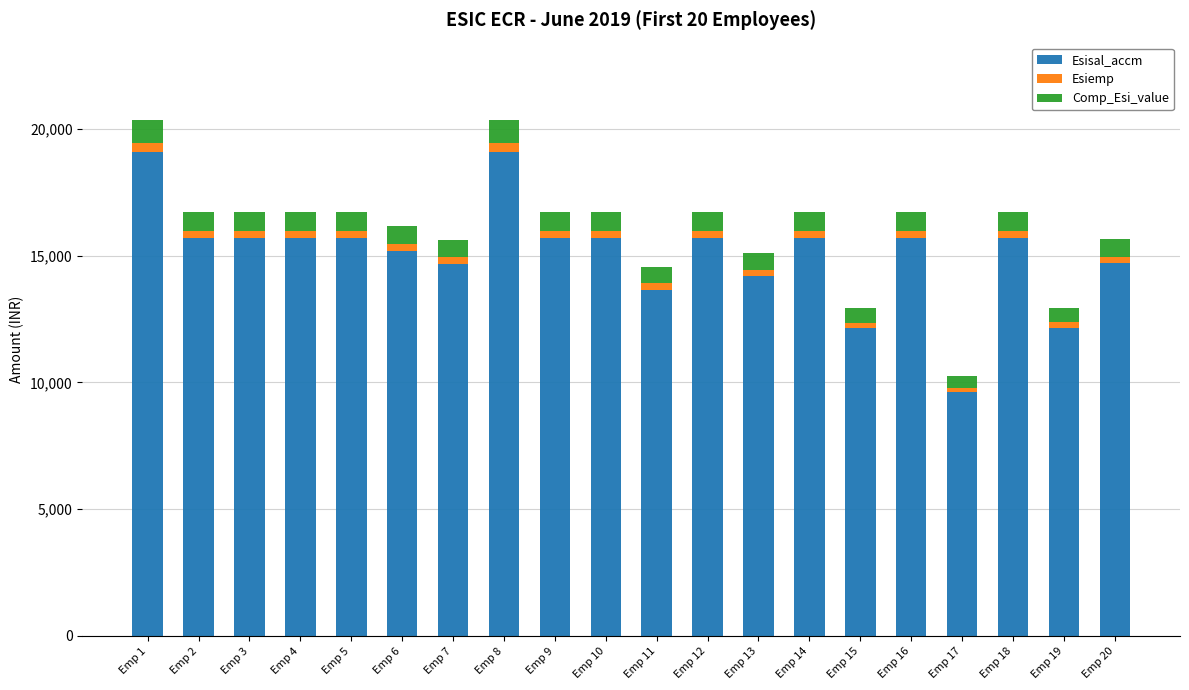

At which label does Esisal_accm reach its minimum?

Emp 17